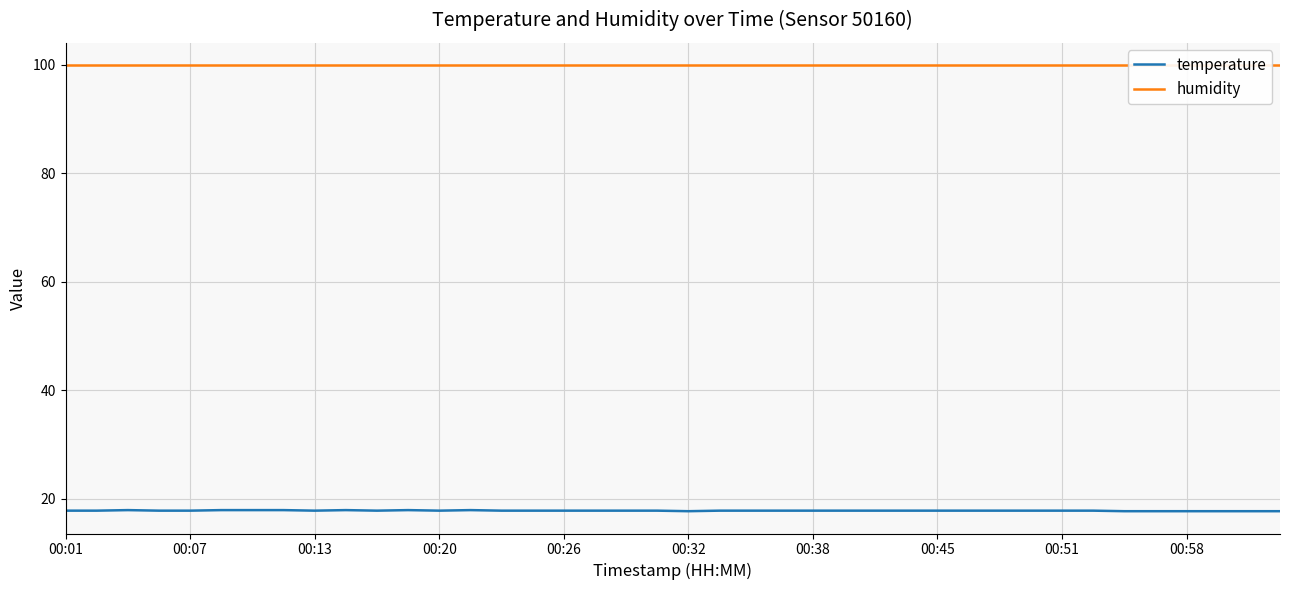

Which series has the largest total across all categories?

humidity